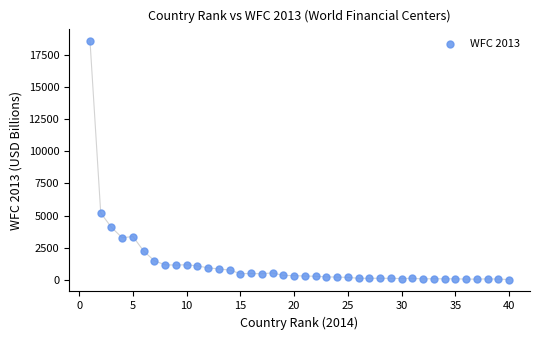

What is the range of X values (max minus min)?

39.0